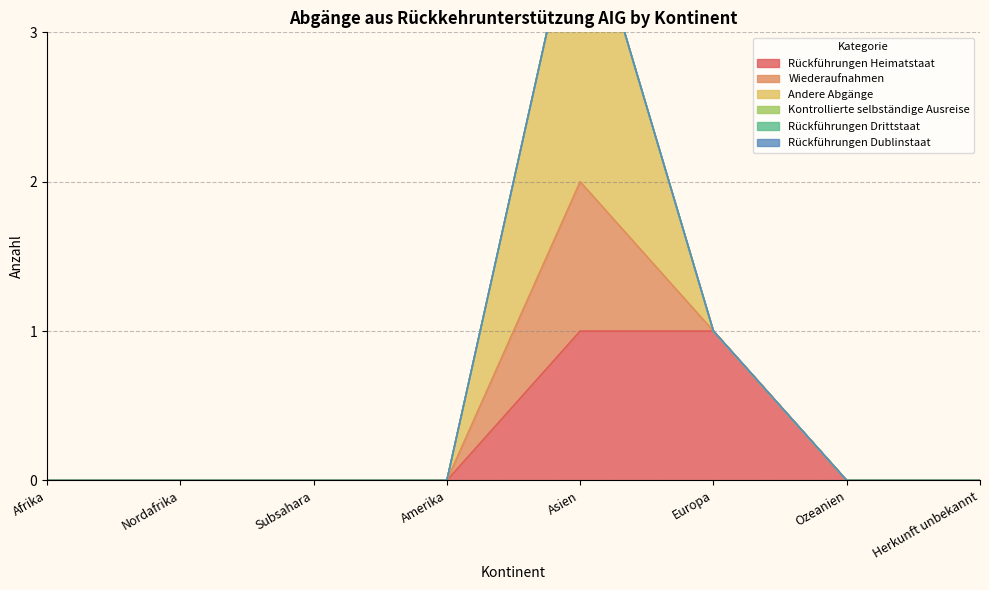

The value of Rückführungen Heimatstaat at Amerika is 1. True or false?

False